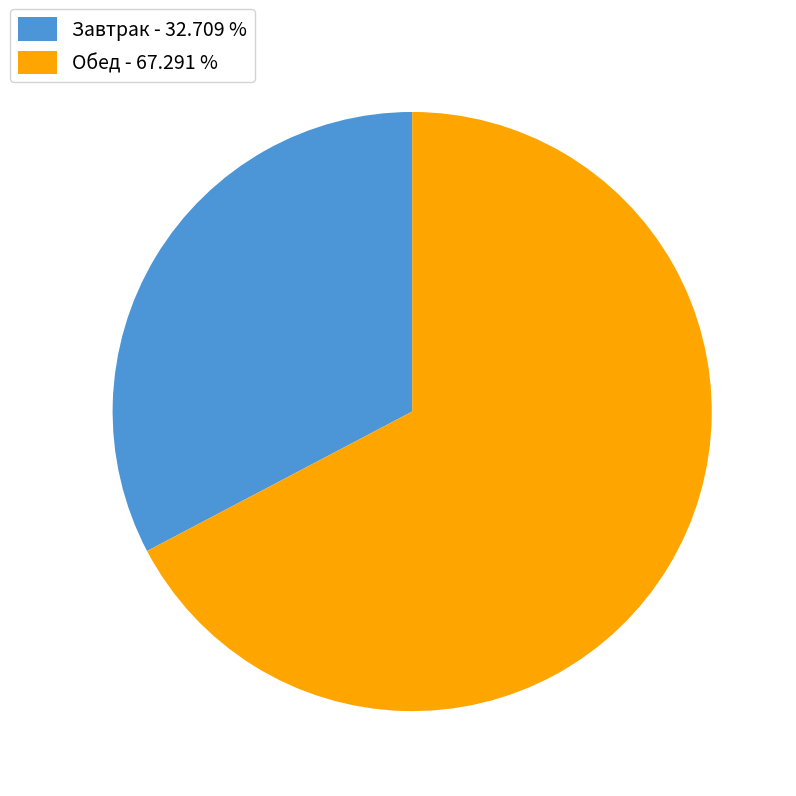

Is the sum of Завтрак - 32.709 % and Обед - 67.291 % greater than half?

Yes